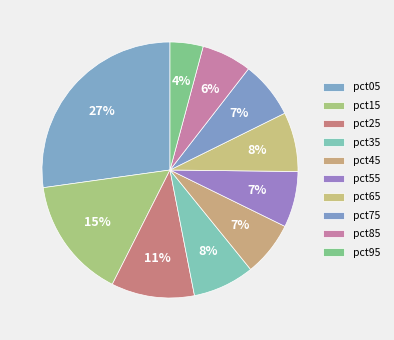

Does pct25 account for over 50% of the chart?

No